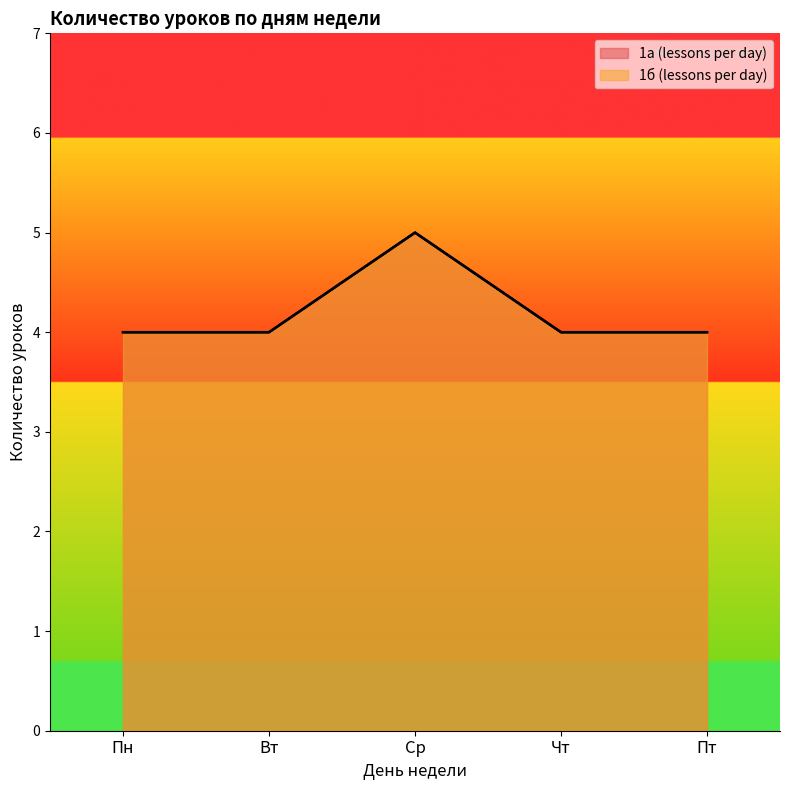

True or false: 1а (lessons per day) and 1б (lessons per day) intersect in this chart.

False